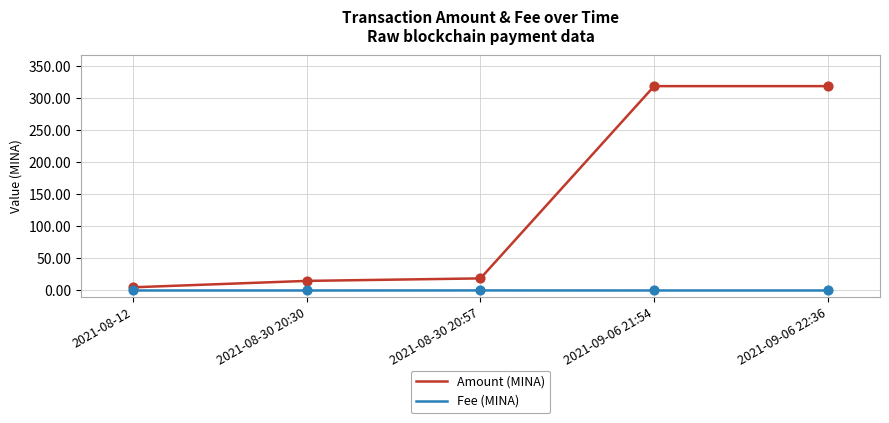

Which series has the widest spread of values?

Amount (MINA)